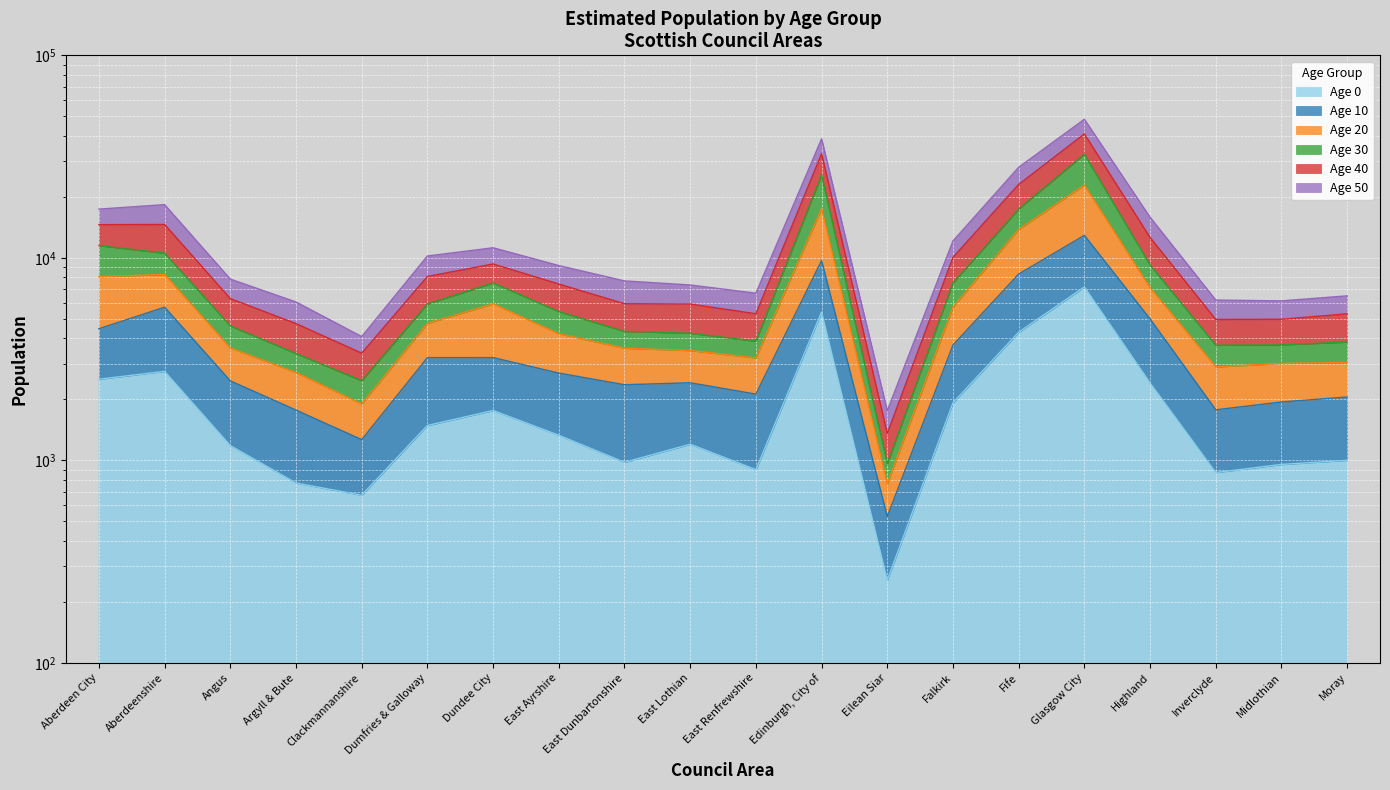

What is the smallest value displayed?

256